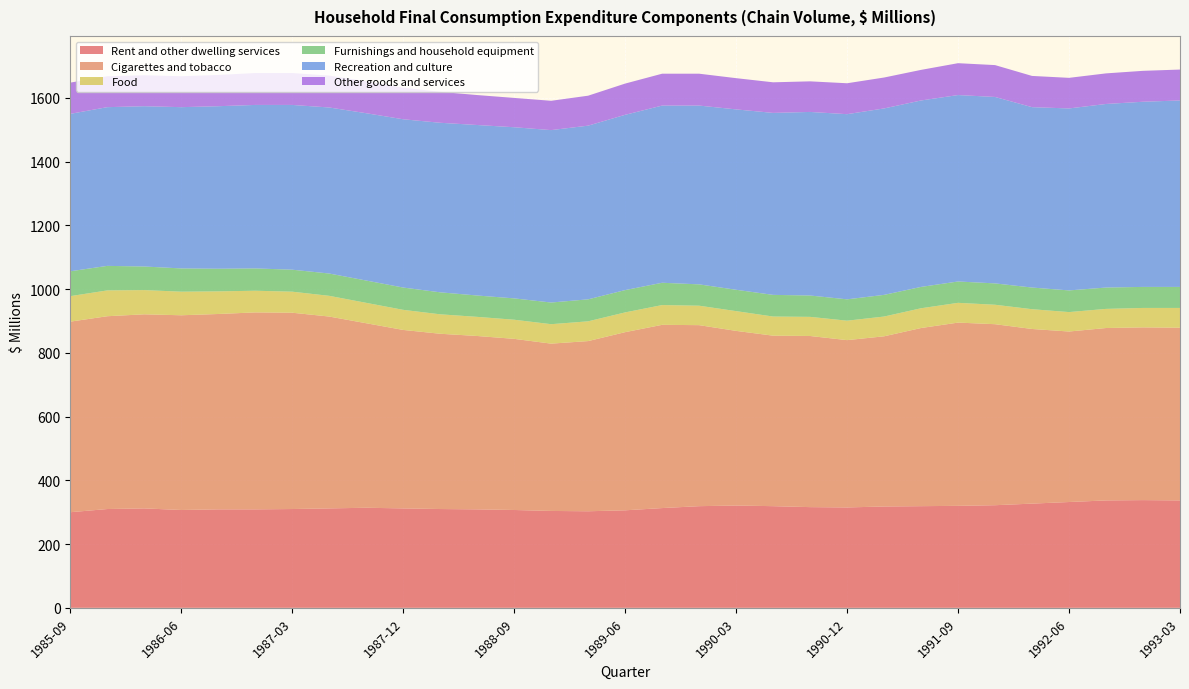

Reading right to left, list all the values displayed in this chart.

Rent and other dwelling services: 1993-03=337	1992-12=338	1992-09=337	1992-06=332	1992-03=327	1991-12=322	1991-09=320	1991-06=319	1991-03=318	1990-12=315	1990-09=316	1990-06=319	1990-03=321	1989-12=319	1989-09=313	1989-06=306	1989-03=303	1988-12=304	1988-09=307	1988-06=309	1988-03=310	1987-12=312	1987-09=314	1987-06=312	1987-03=310	1986-12=309	1986-09=309	1986-06=307	1986-03=312	1985-12=310	1985-09=300
Cigarettes and tobacco: 1993-03=542	1992-12=542	1992-09=541	1992-06=535	1992-03=548	1991-12=568	1991-09=575	1991-06=559	1991-03=534	1990-12=525	1990-09=537	1990-06=535	1990-03=548	1989-12=568	1989-09=575	1989-06=559	1989-03=534	1988-12=525	1988-09=537	1988-06=544	1988-03=550	1987-12=560	1987-09=579	1987-06=602	1987-03=616	1986-12=618	1986-09=613	1986-06=611	1986-03=609	1985-12=605	1985-09=598
Food: 1993-03=62	1992-12=61	1992-09=60	1992-06=61	1992-03=62	1991-12=61	1991-09=62	1991-06=62	1991-03=62	1990-12=61	1990-09=60	1990-06=60	1990-03=62	1989-12=61	1989-09=62	1989-06=62	1989-03=62	1988-12=61	1988-09=60	1988-06=60	1988-03=61	1987-12=63	1987-09=64	1987-06=65	1987-03=66	1986-12=68	1986-09=71	1986-06=74	1986-03=76	1985-12=81	1985-09=80
Furnishings and household equipment: 1993-03=66	1992-12=66	1992-09=67	1992-06=68	1992-03=68	1991-12=67	1991-09=67	1991-06=67	1991-03=68	1990-12=67	1990-09=67	1990-06=68	1990-03=67	1989-12=67	1989-09=70	1989-06=70	1989-03=69	1988-12=68	1988-09=67	1988-06=67	1988-03=69	1987-12=70	1987-09=70	1987-06=70	1987-03=69	1986-12=70	1986-09=71	1986-06=73	1986-03=74	1985-12=77	1985-09=78
Recreation and culture: 1993-03=585	1992-12=581	1992-09=576	1992-06=571	1992-03=566	1991-12=585	1991-09=585	1991-06=585	1991-03=585	1990-12=581	1990-09=576	1990-06=571	1990-03=566	1989-12=561	1989-09=556	1989-06=550	1989-03=545	1988-12=541	1988-09=537	1988-06=535	1988-03=532	1987-12=528	1987-09=525	1987-06=521	1987-03=517	1986-12=513	1986-09=510	1986-06=506	1986-03=503	1985-12=498	1985-09=494
Other goods and services: 1993-03=97	1992-12=97	1992-09=96	1992-06=96	1992-03=98	1991-12=100	1991-09=100	1991-06=96	1991-03=97	1990-12=97	1990-09=96	1990-06=96	1990-03=98	1989-12=100	1989-09=100	1989-06=98	1989-03=94	1988-12=92	1988-09=92	1988-06=94	1988-03=97	1987-12=99	1987-09=100	1987-06=100	1987-03=100	1986-12=100	1986-09=98	1986-06=97	1986-03=97	1985-12=97	1985-09=98